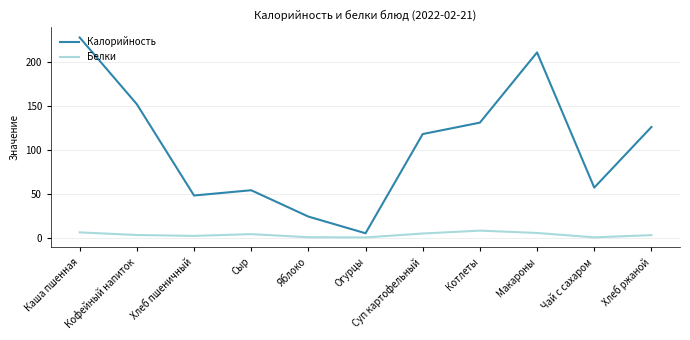

Which category has the lowest value in the Калорийность series?

Огурцы